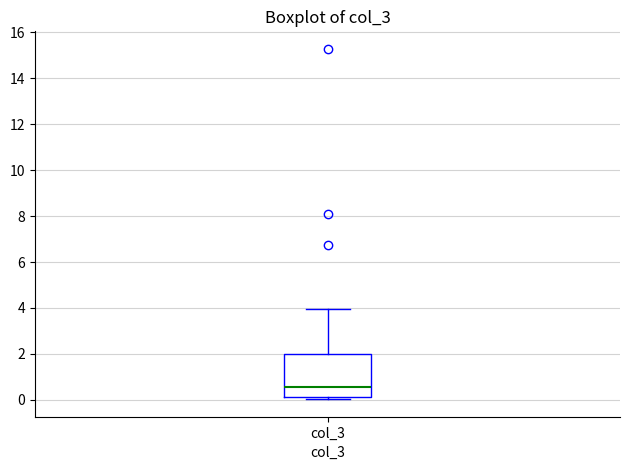

Where does the median line of the box for col_3 sit on the y-axis? The values are not printed on the chart, so give them approximately, as read against the axis.

0.6